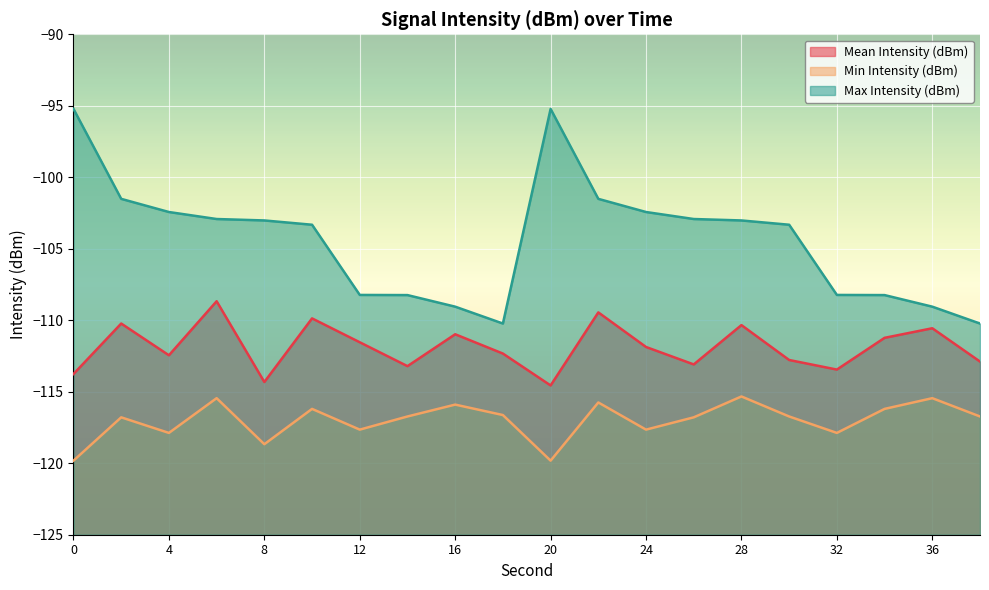

Between 22 and 30, which series saw the biggest shift?

Mean Intensity (dBm)